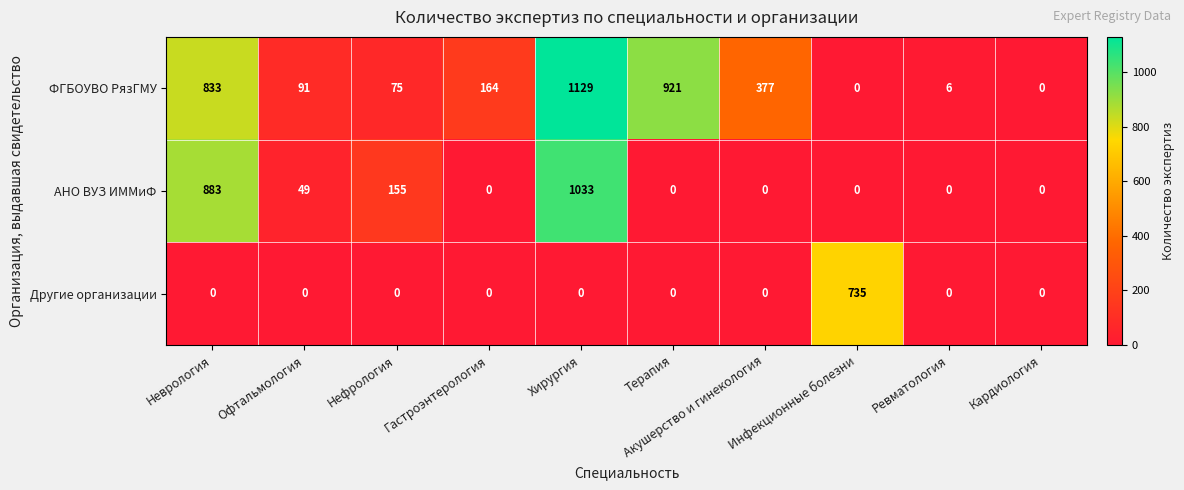

What is the maximum value shown in the chart?

1129